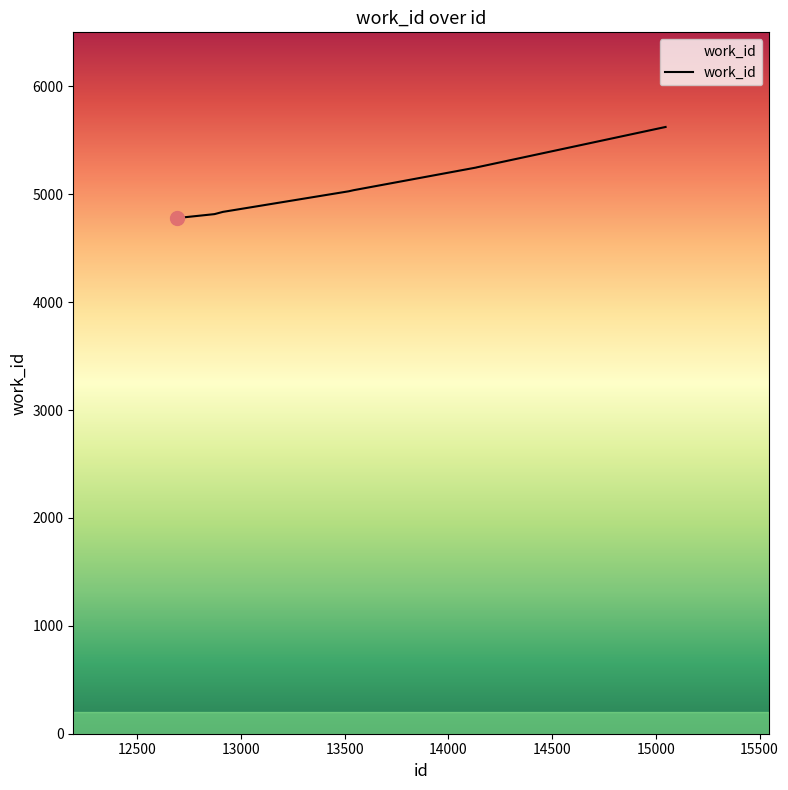

How many lines are shown in the chart?

1